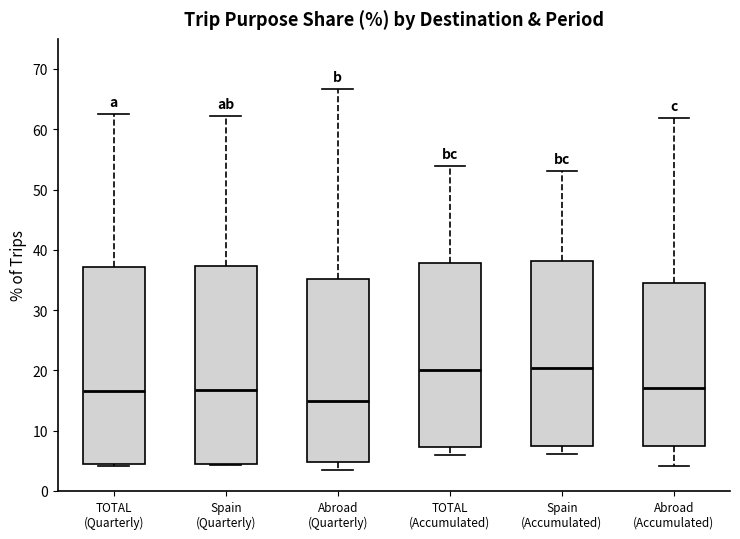

Which box has the lowest median line?

Abroad (Quarterly)